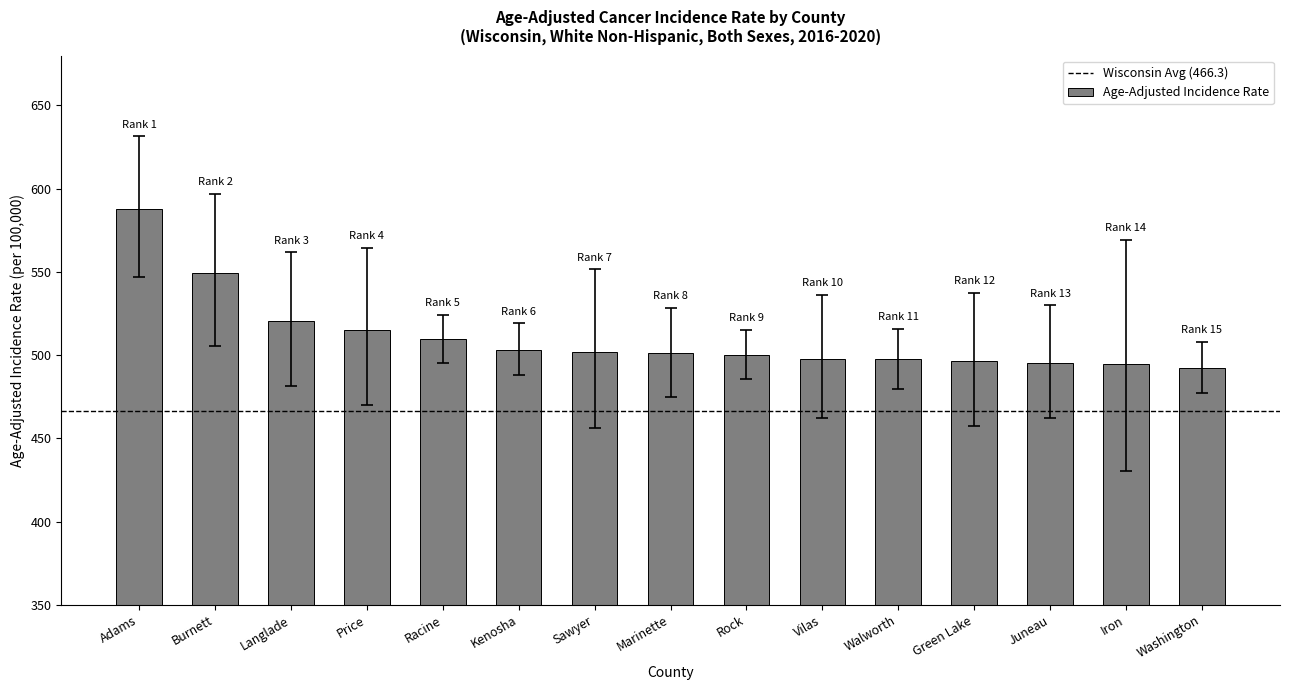

What is the value of the 4th bar from the left?

515.3